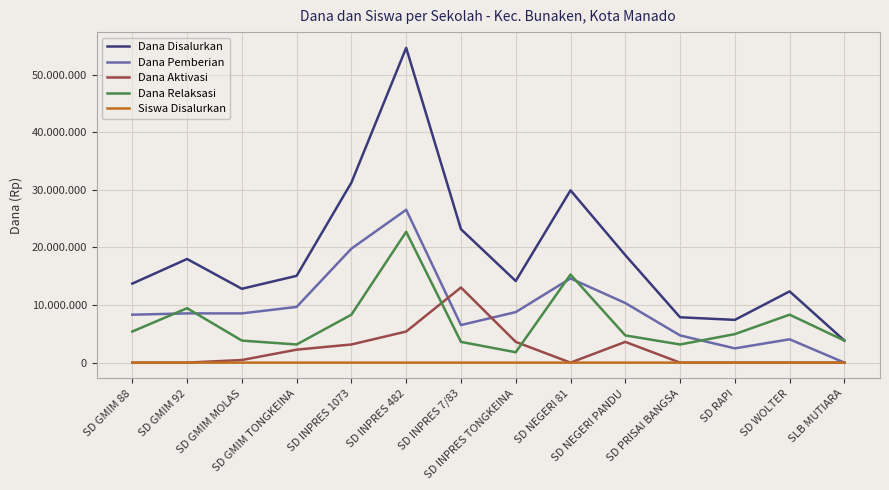

What are all the series names shown in the legend?

Dana Disalurkan, Dana Pemberian, Dana Aktivasi, Dana Relaksasi, Siswa Disalurkan